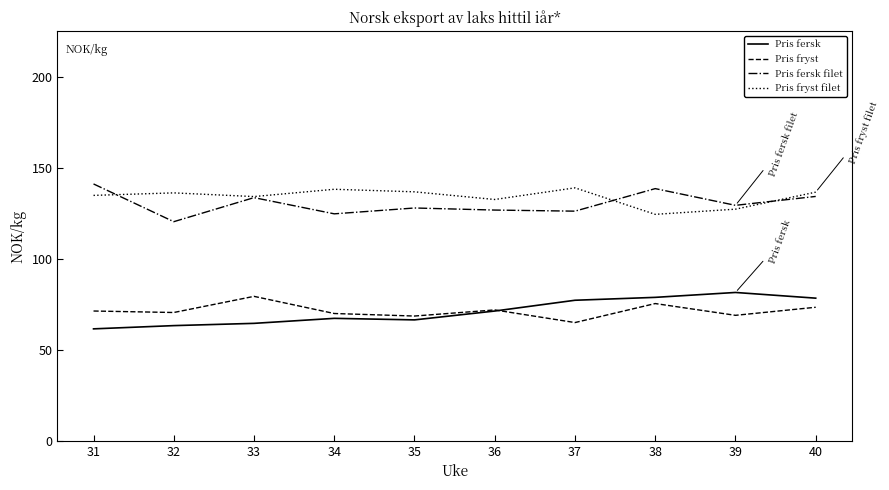

The Pris fersk filet series shows 77.2 at 37. True or false?

False